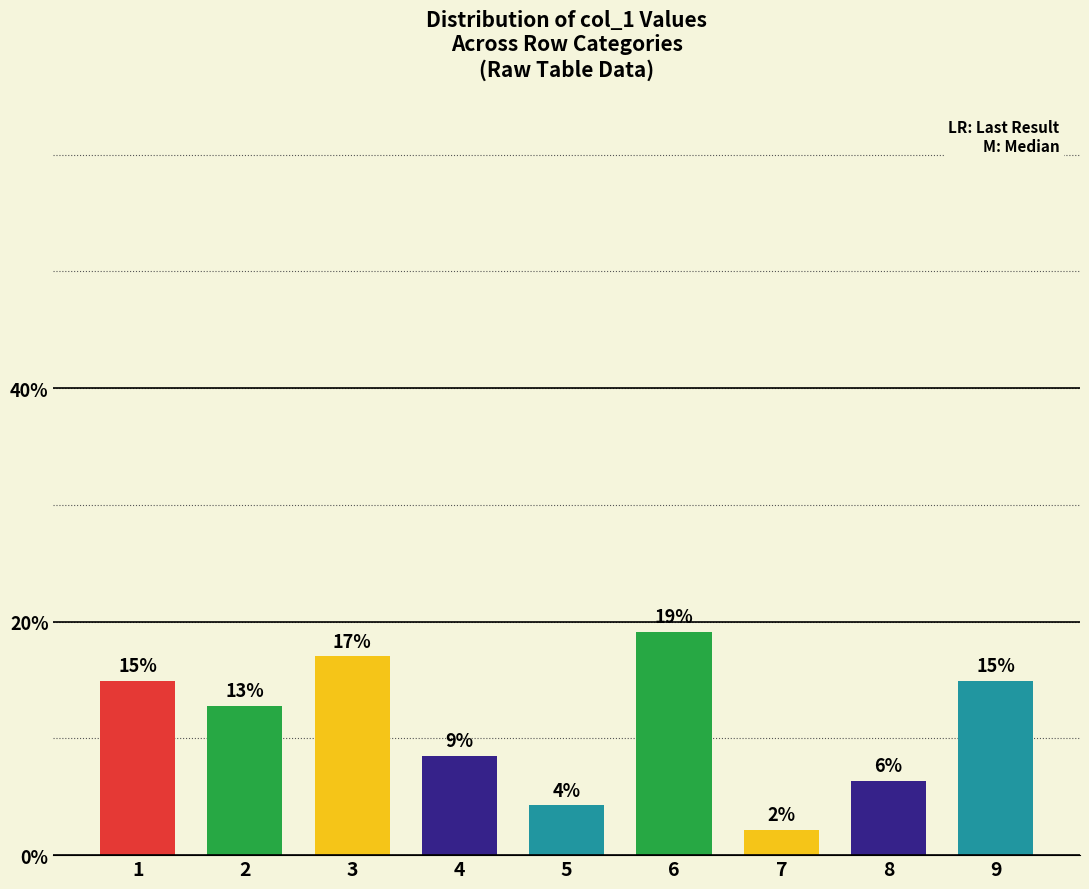

The chart shows a value of 9.4 at 1. True or false?

False